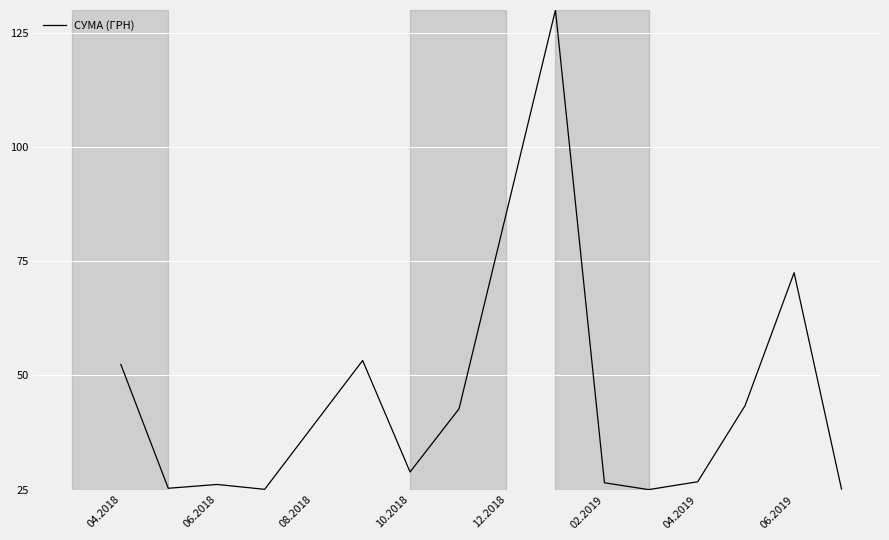

What is the difference between the maximum and minimum values?

105.0